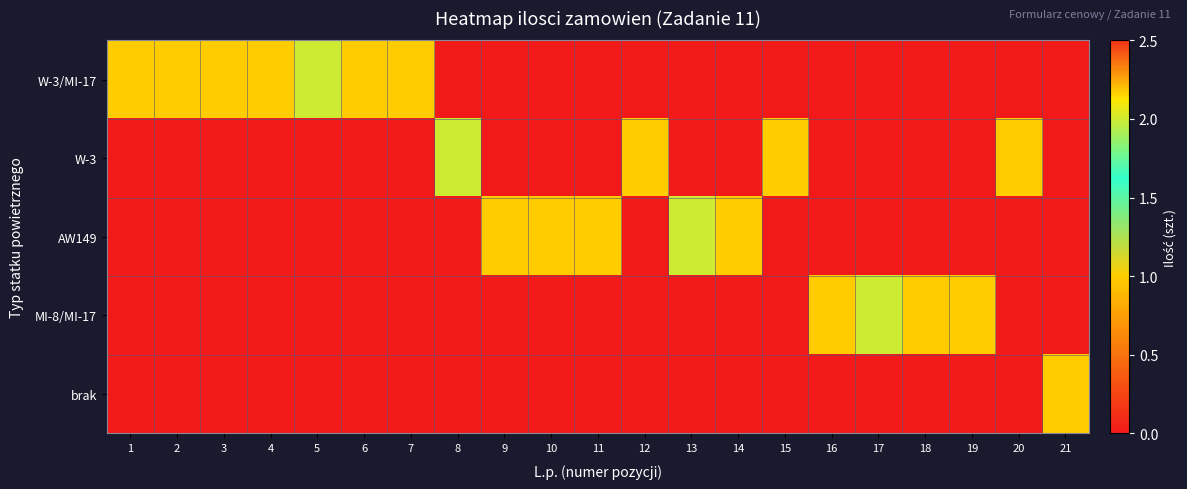

Which series has the largest total across all categories?

W-3/MI-17